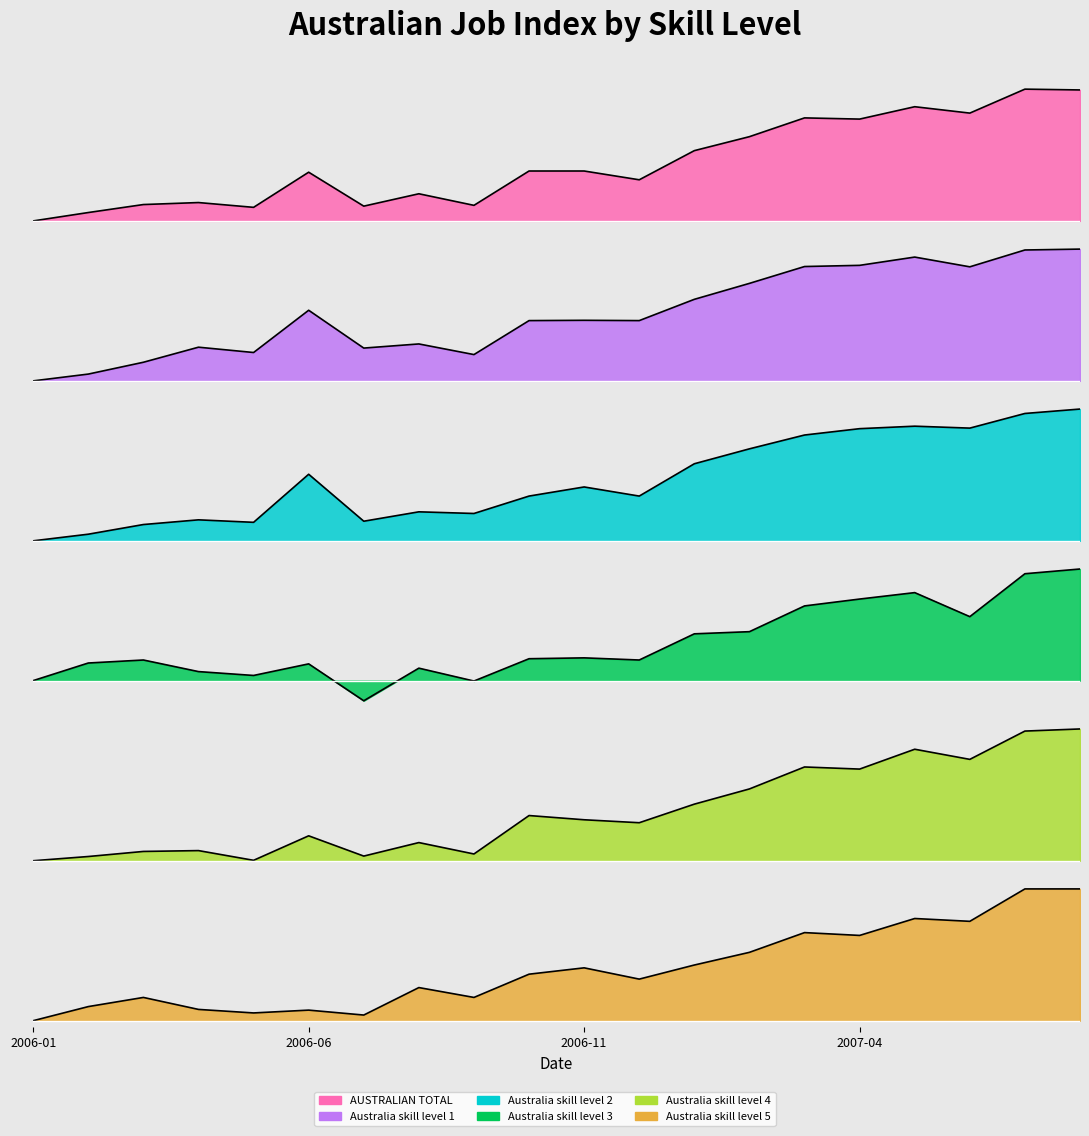

List the series in order of their peak value, lowest first.

Australia skill level 5, Australia skill level 3, Australia skill level 4, AUSTRALIAN TOTAL, Australia skill level 1, Australia skill level 2